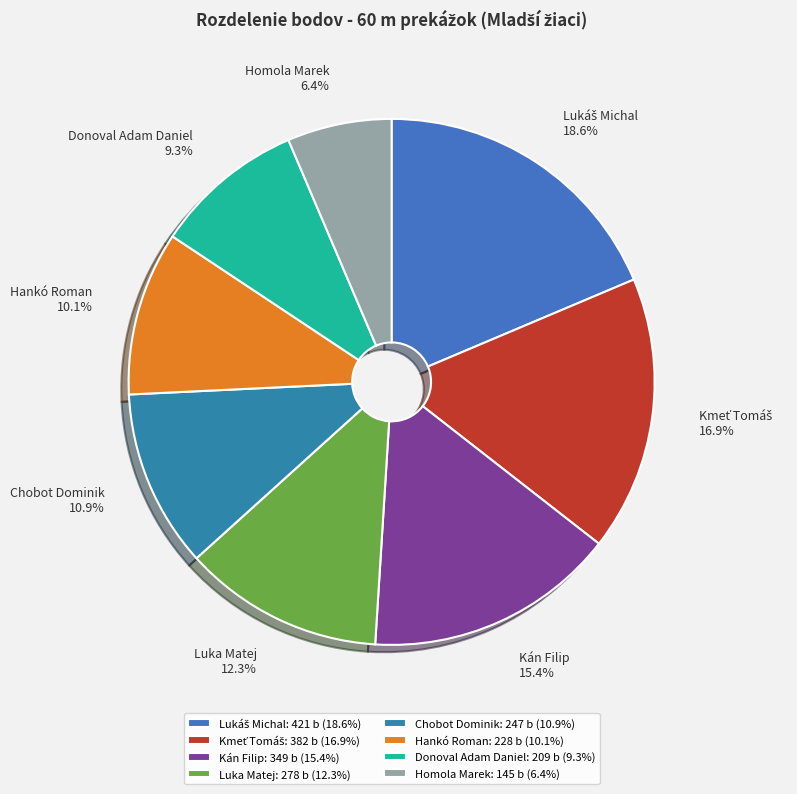

What is the change in value from Kán Filip to Donoval Adam Daniel?

-140